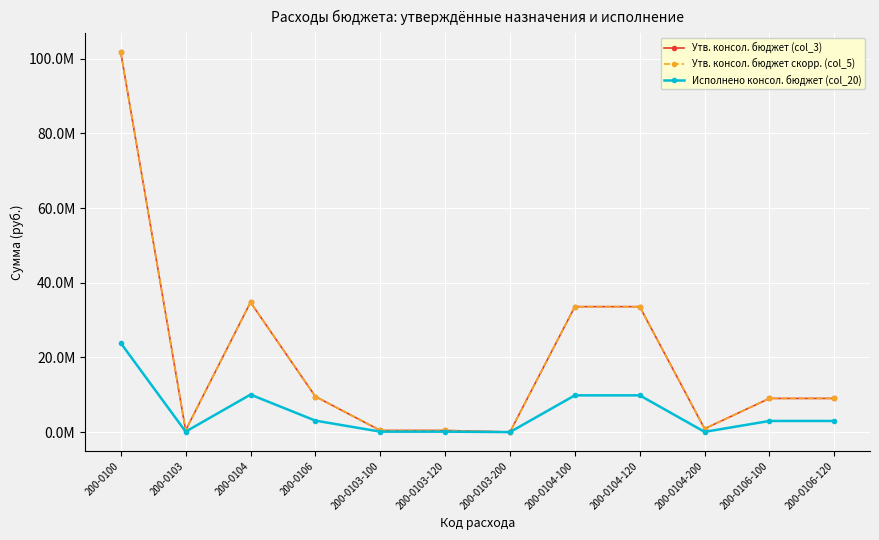

What position from the right is 200-0106-100?

2